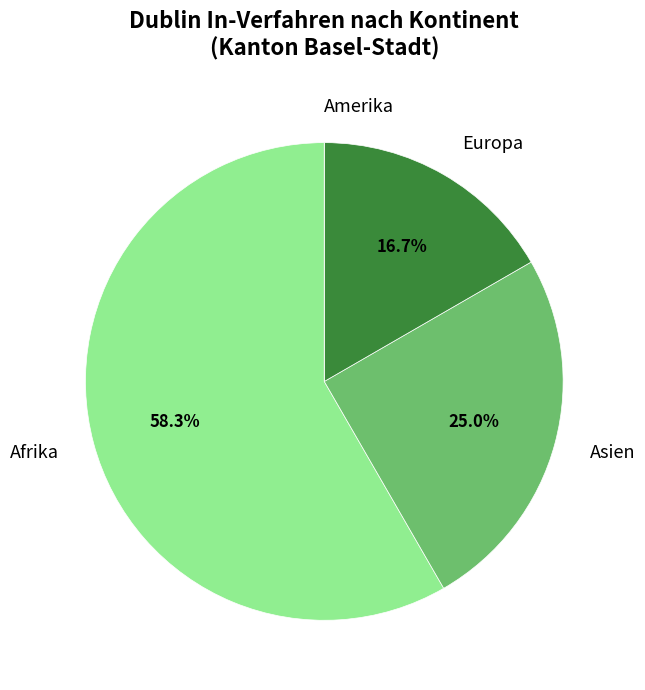

Which slice is the largest?

Afrika